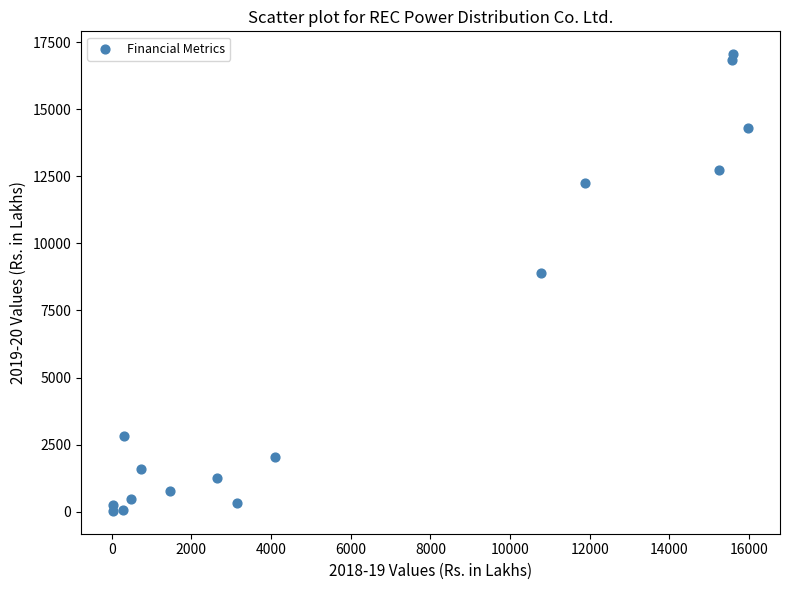

What Y value in the scatter plot is closest to 8541?

8894